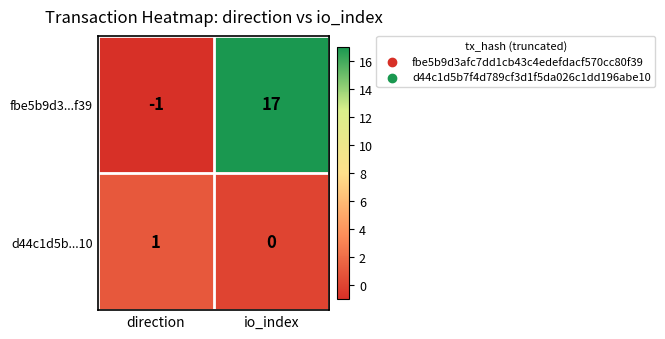

What is the average value of the fbe5b9d3...f39 series?

8